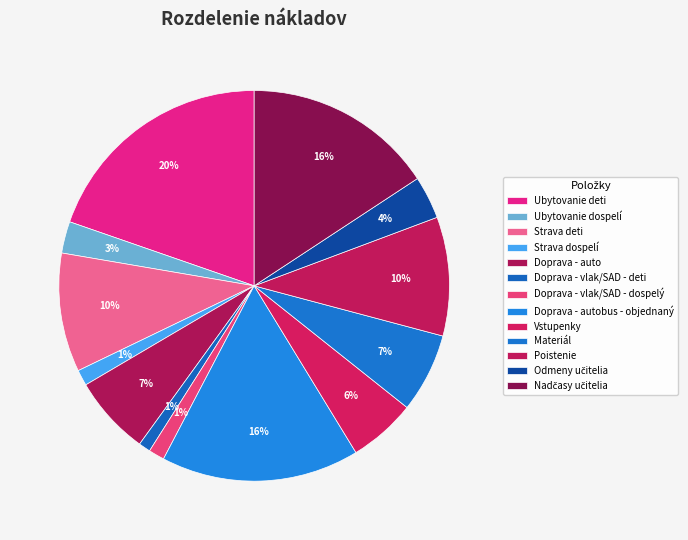

To the nearest percent, what is the combined percentage of Ubytovanie dospelí and Nadčasy učitelia?

18%